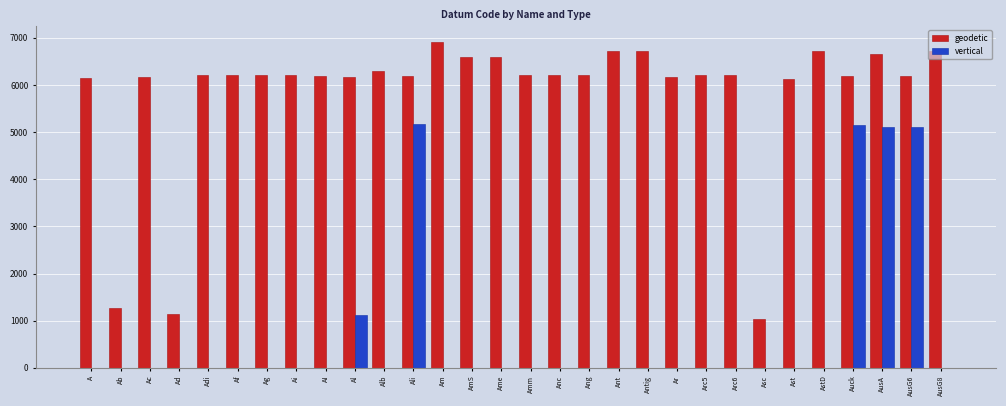

Which category has the highest value across all series?

Am